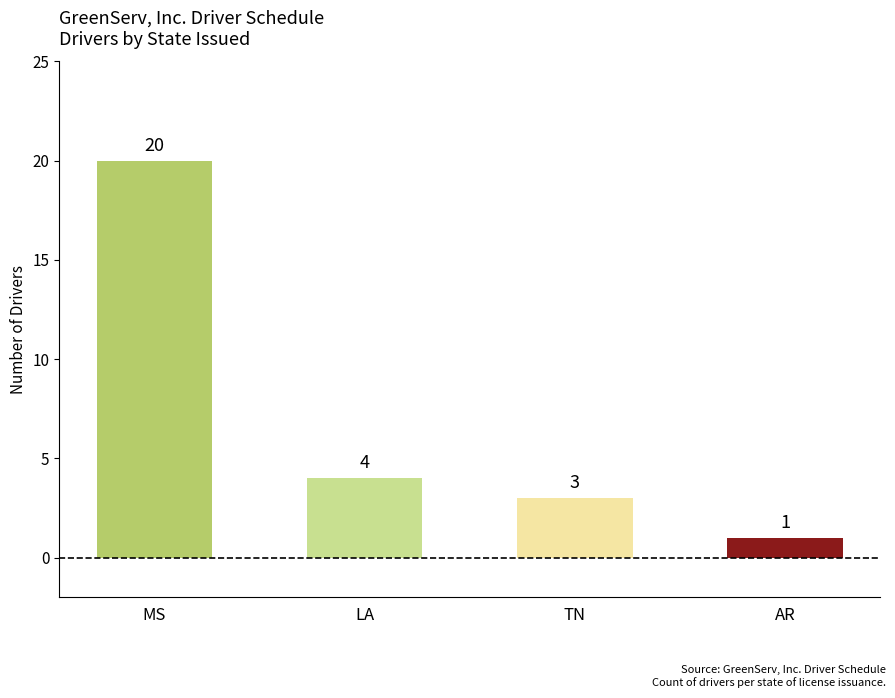

Reading right to left, list all the values displayed in this chart.

1	3	4	20